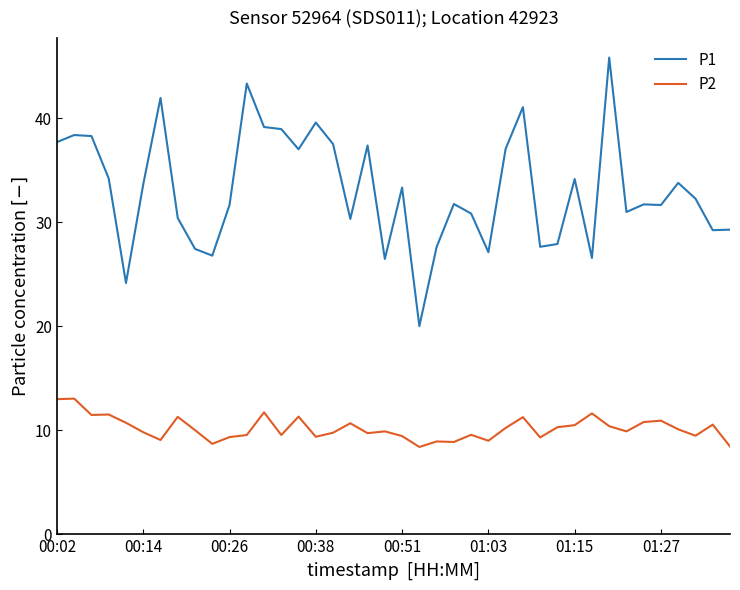

Which series has the widest spread of values?

P1